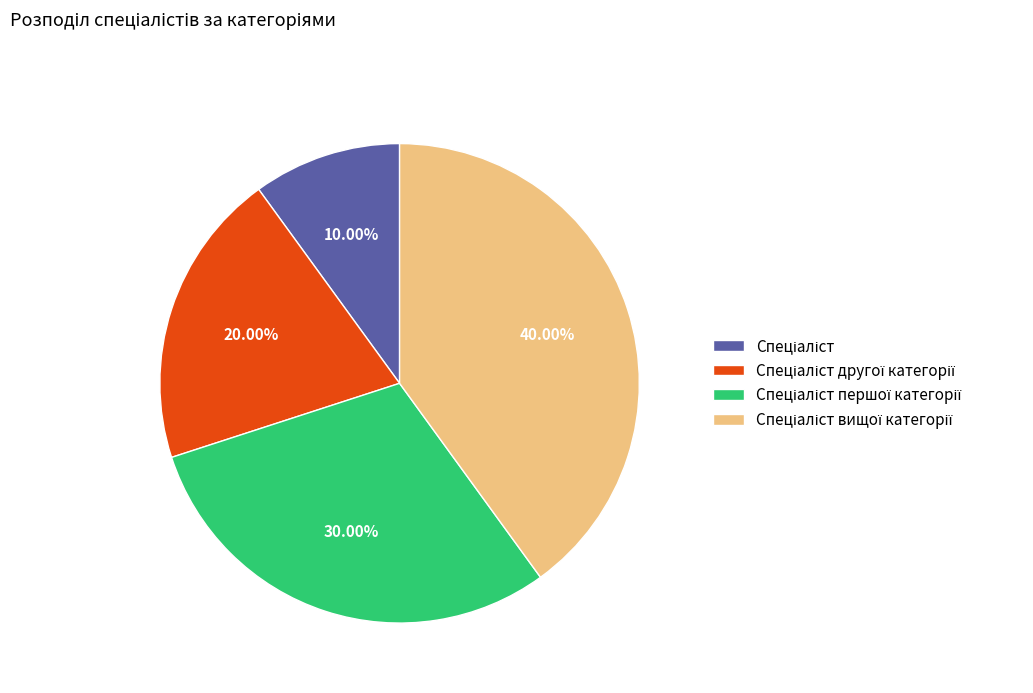

Does any single category account for the majority?

No